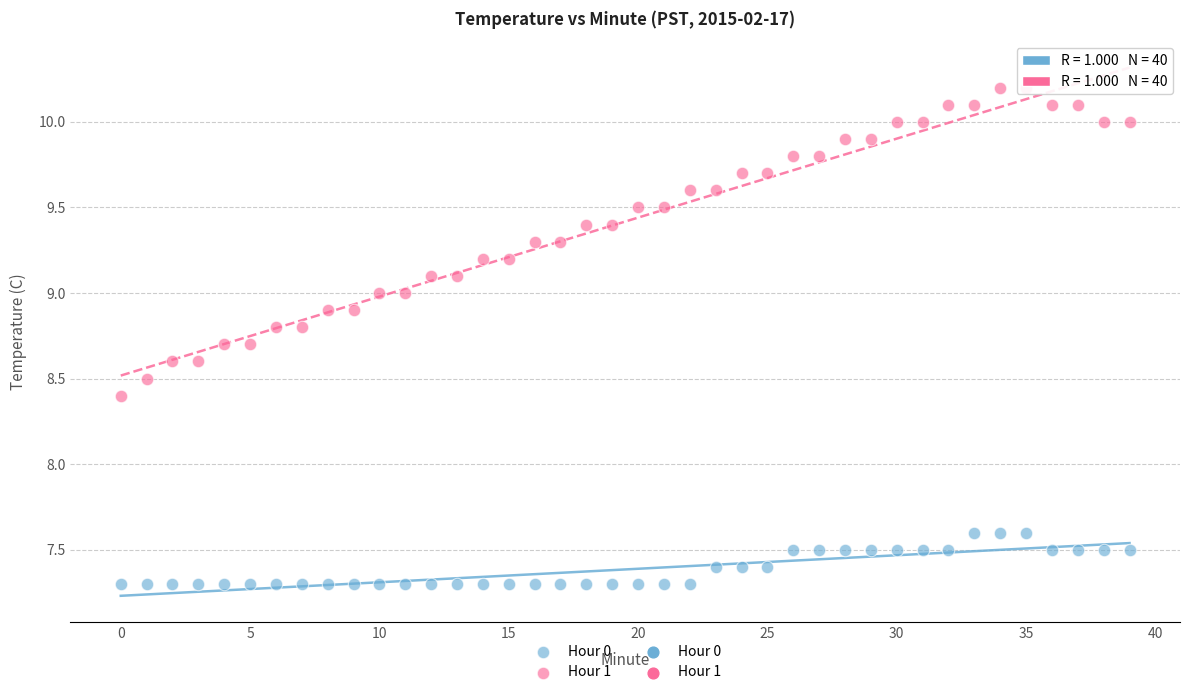

Which series reaches the maximum Y coordinate?

Hour 1